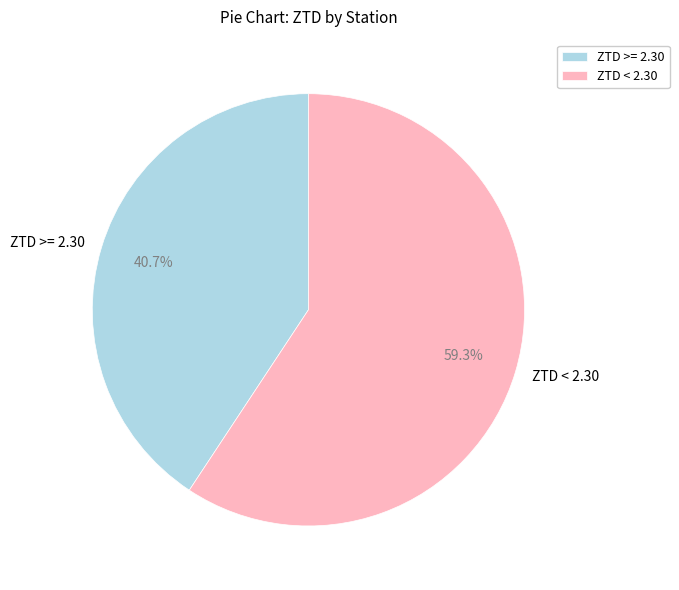

Count the number of slices in the pie.

2